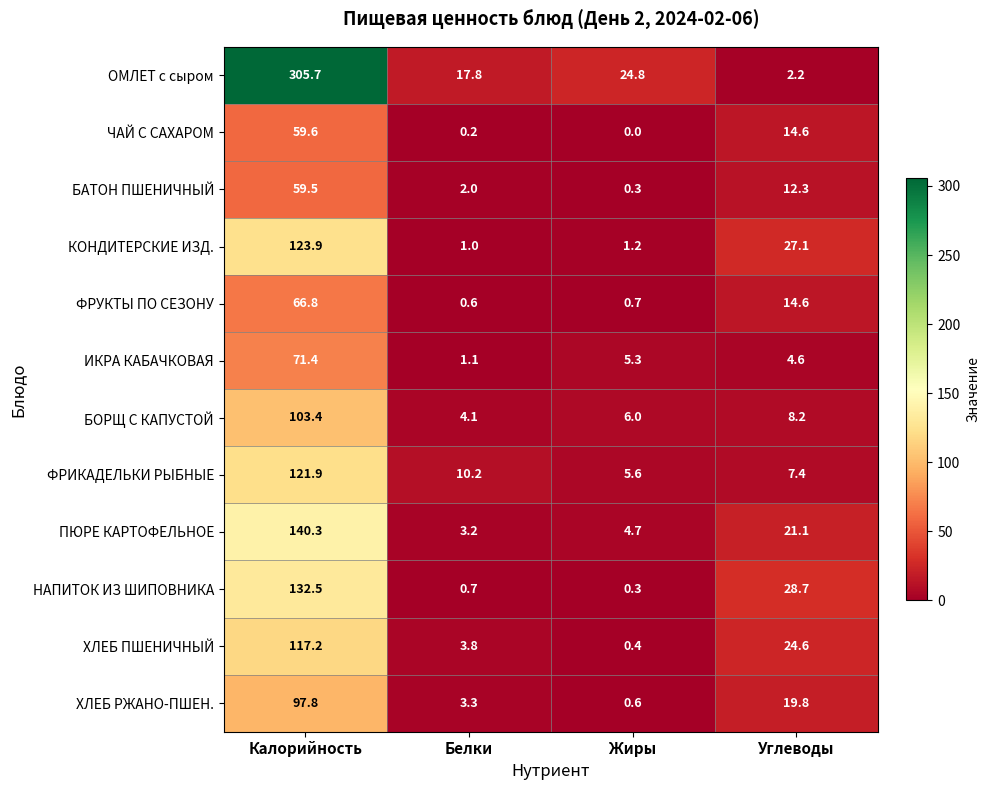

What is the greatest value displayed?

305.7